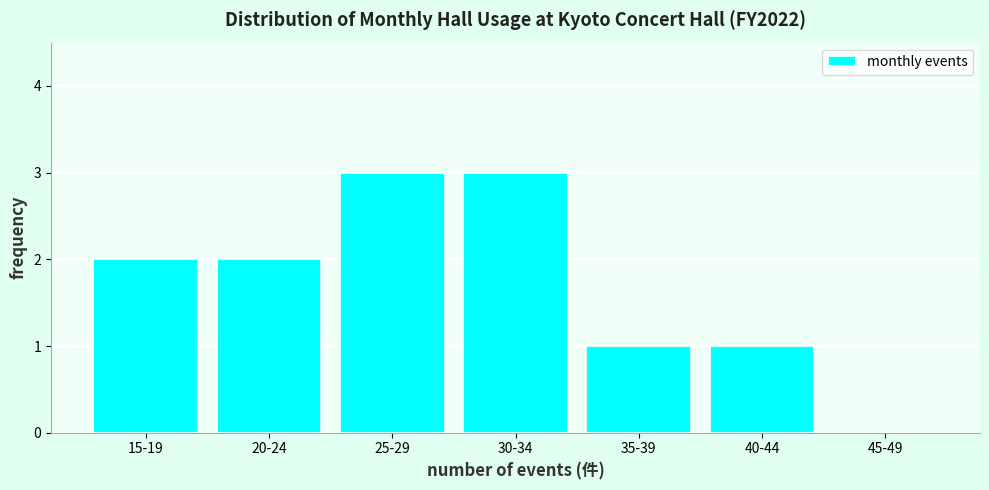

Reading left to right, transcribe all the data shown in this chart.

15-19=2	20-24=2	25-29=3	30-34=3	35-39=1	40-44=1	45-49=0